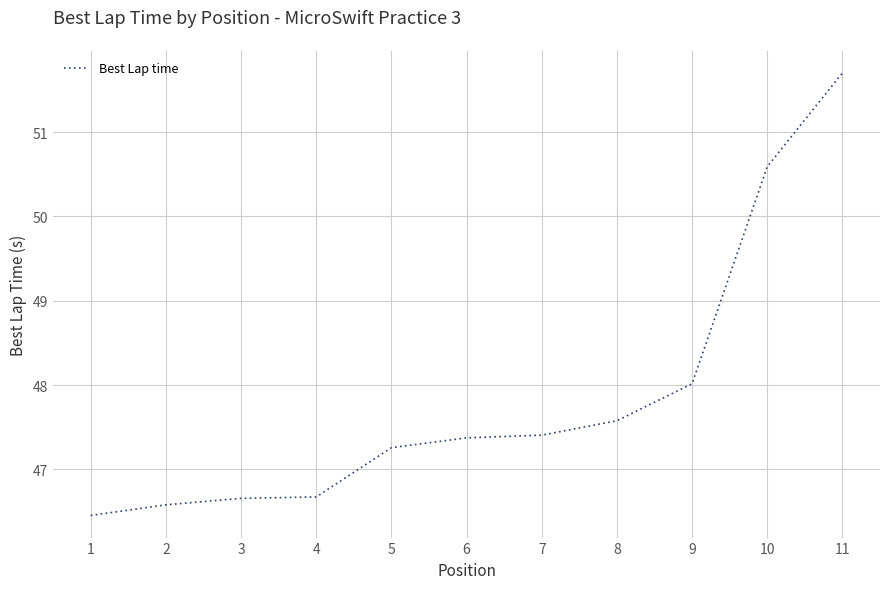

Reading left to right, transcribe all the data shown in this chart.

46.5	46.6	46.7	46.7	47.3	47.4	47.4	47.6	48.0	50.6	51.7